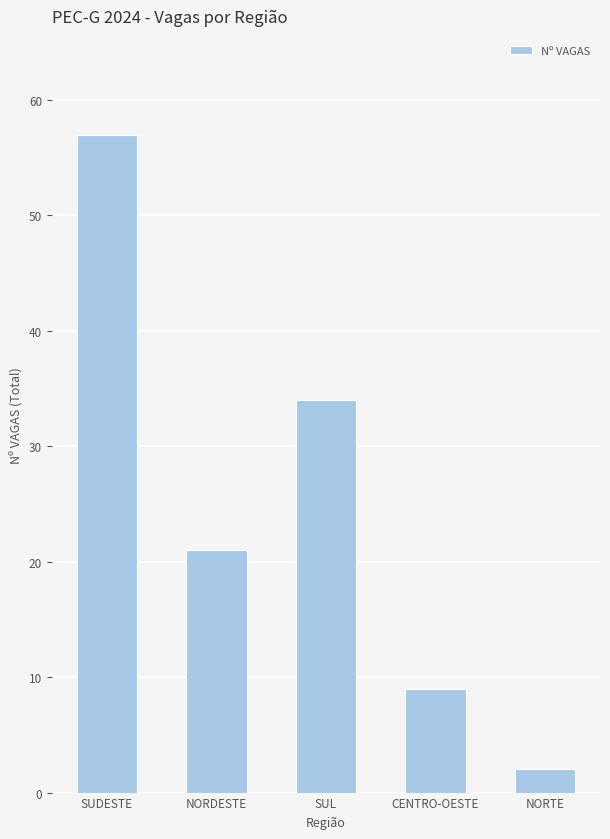

Which has a higher value, NORTE or SUL?

SUL